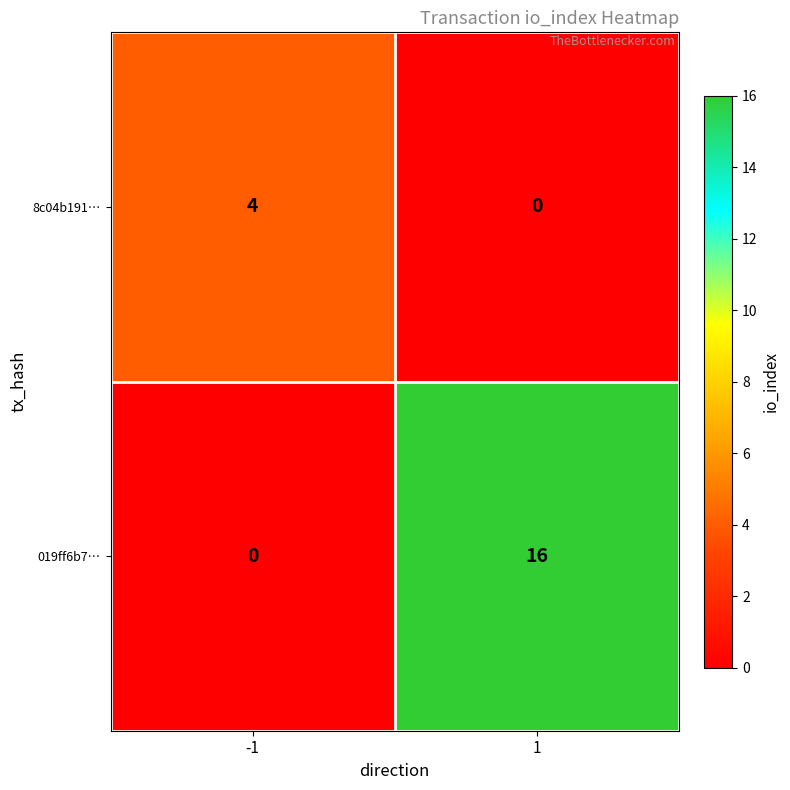

Reading left to right, list all the values displayed in this chart.

8c04b191…: -1=4	1=0
019ff6b7…: -1=0	1=16